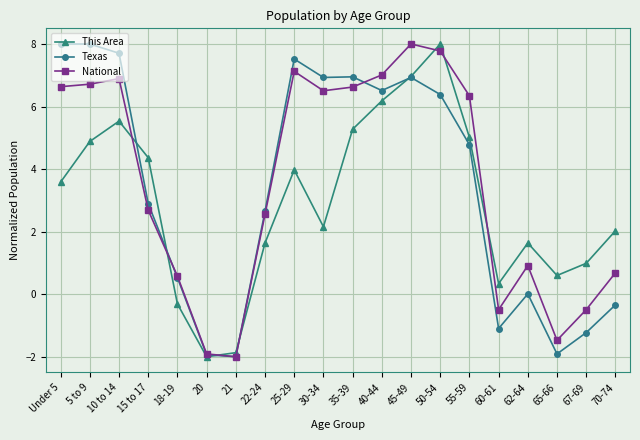

Count the number of categories in the chart.

20